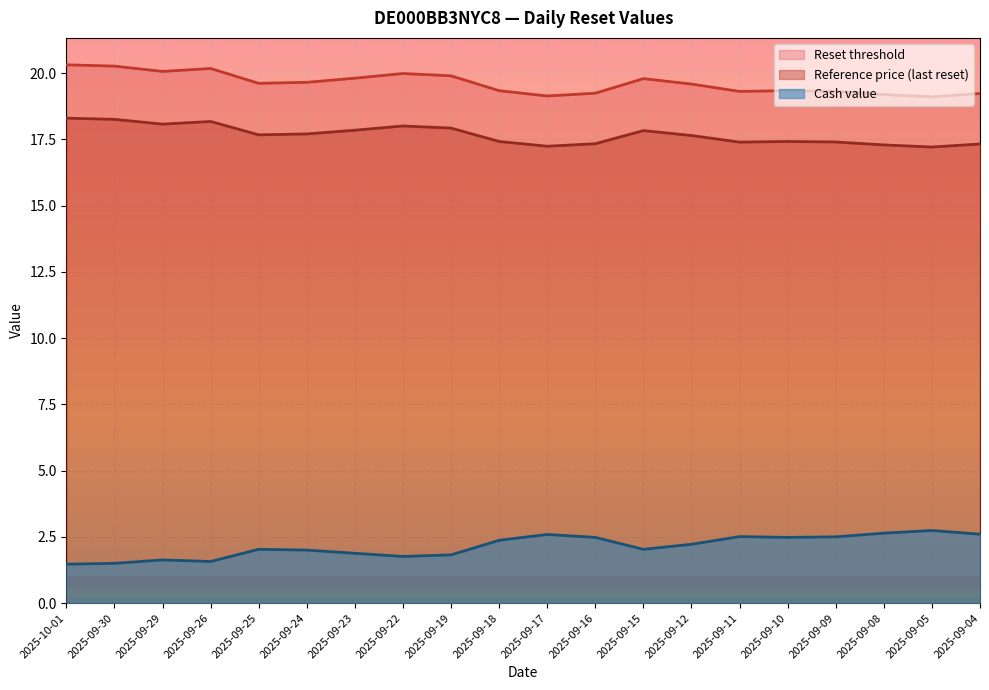

The Reference price series shows 17.3 at 2025-09-08. True or false?

True